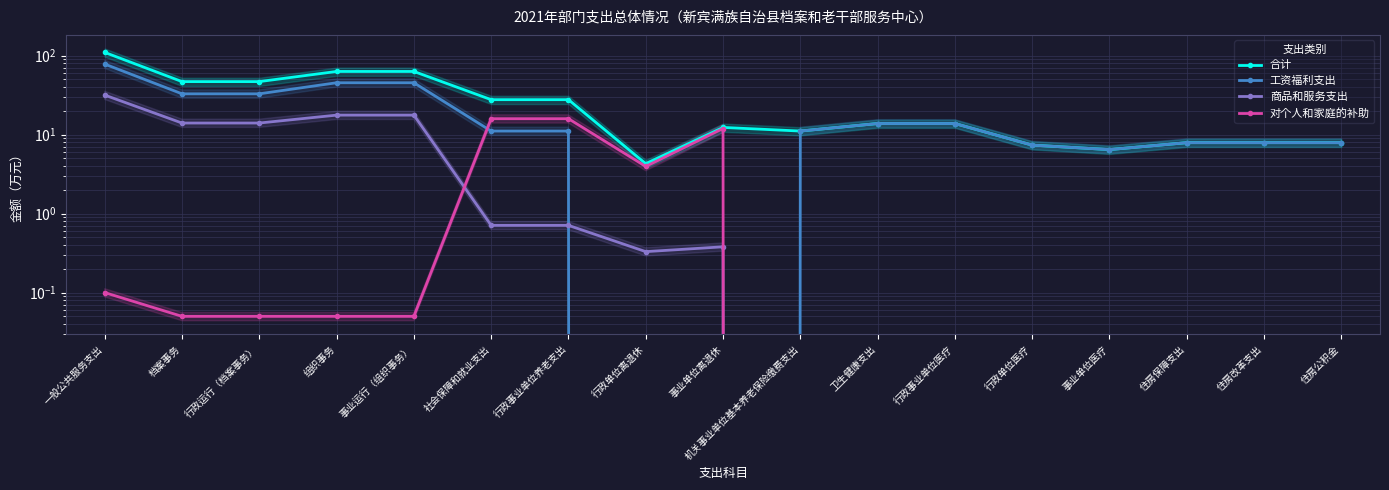

What is the label of the 8th point from the left?

行政单位离退休